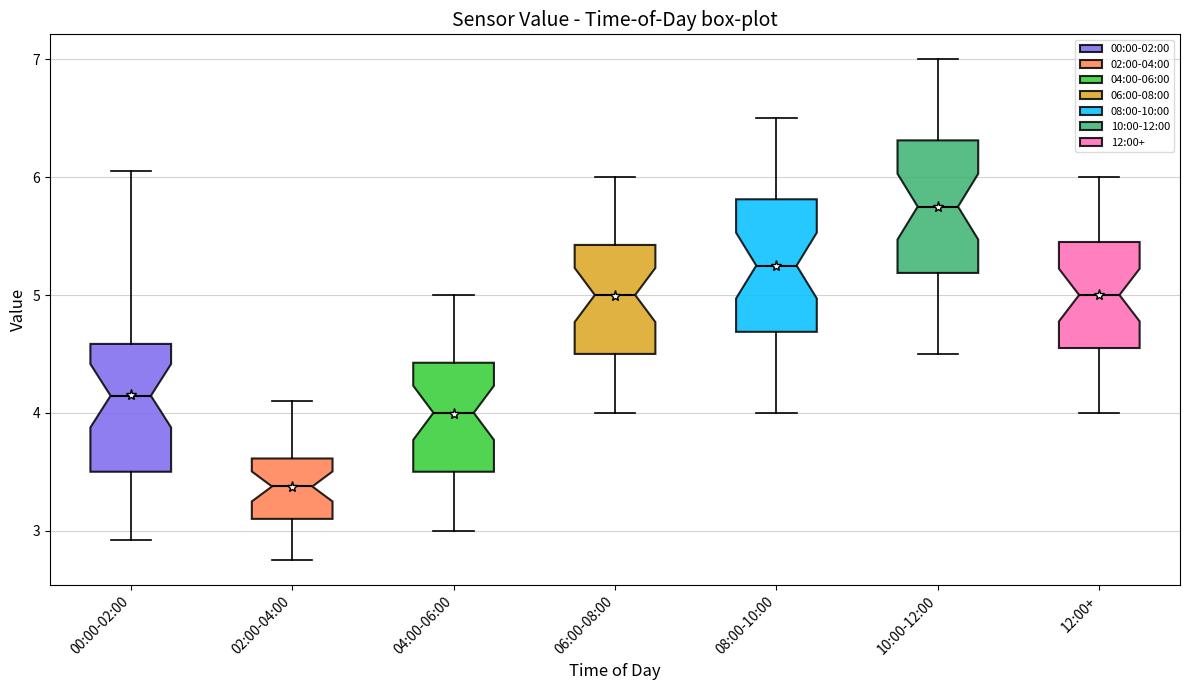

Reading left to right, transcribe this box plot: for each box, give where its median line is, the range the box spans, and where its two whiskers end, as read against the y-axis. The values are not printed on the chart, so give them approximately, as read against the axis.

00:00-02:00: median 4.1, box 3.5 to 4.6, whiskers 2.9 to 6.1
02:00-04:00: median 3.4, box 3.1 to 3.6, whiskers 2.8 to 4.1
04:00-06:00: median 4.0, box 3.5 to 4.4, whiskers 3.0 to 5.0
06:00-08:00: median 5.0, box 4.5 to 5.4, whiskers 4.0 to 6.0
08:00-10:00: median 5.3, box 4.7 to 5.8, whiskers 4.0 to 6.5
10:00-12:00: median 5.8, box 5.2 to 6.3, whiskers 4.5 to 7.0
12:00+: median 5.0, box 4.6 to 5.5, whiskers 4.0 to 6.0